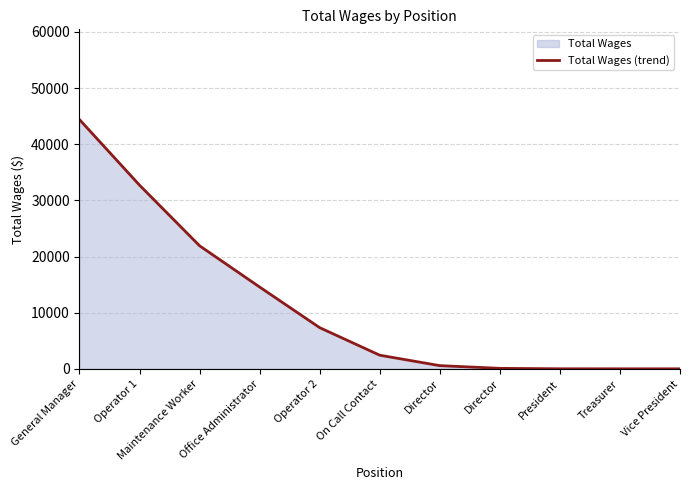

Does the chart have visible grid lines?

Yes